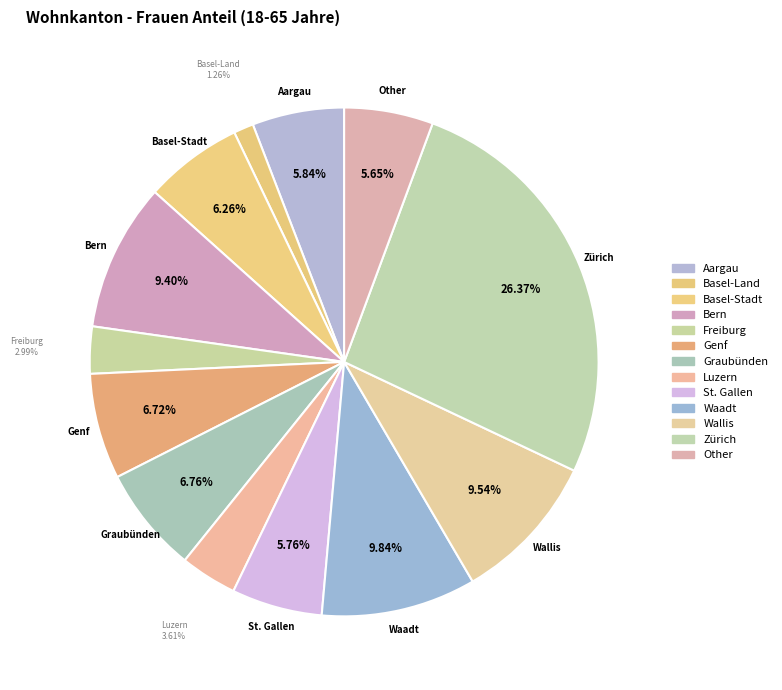

Is there any slice that represents more than half of the pie?

No